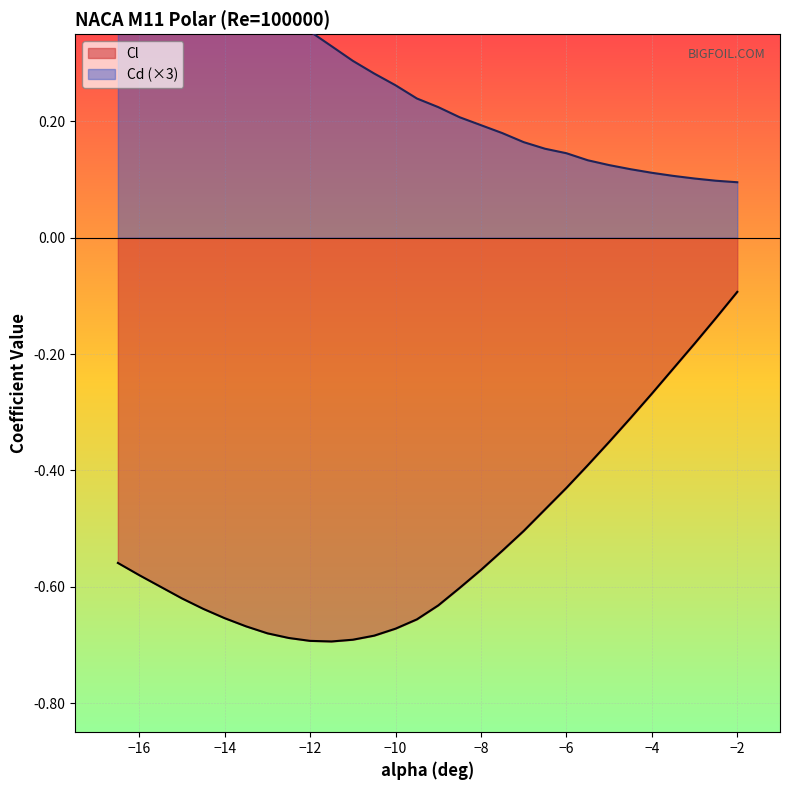

At which category is the sum across all series the highest?

-16.5